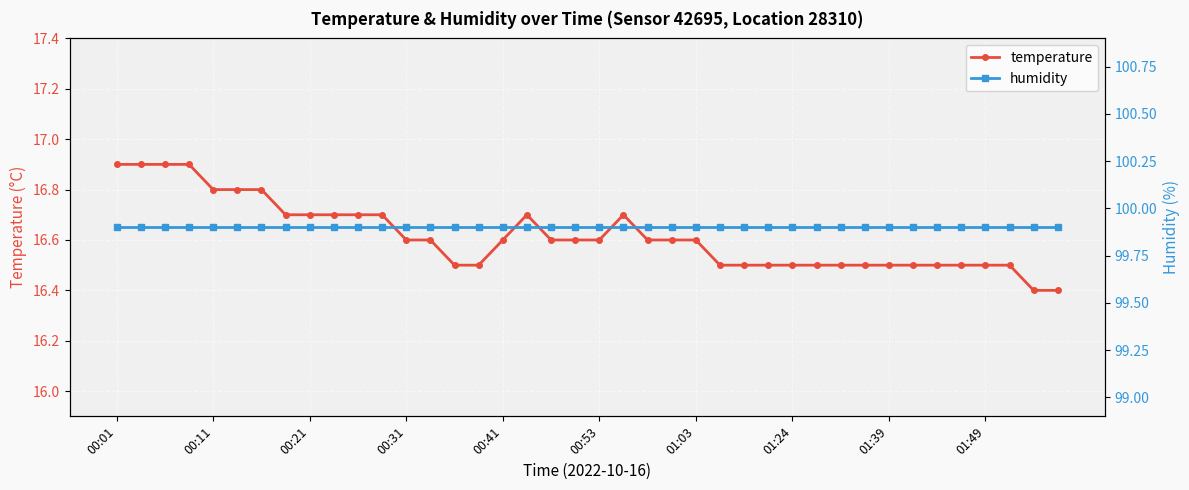

Reading right to left, what are all the values shown in this chart?

temperature: 16.4	16.4	16.5	16.5	16.5	16.5	16.5	16.5	16.5	16.5	16.5	16.5	16.5	16.5	16.5	16.6	16.6	16.6	16.7	16.6	16.6	16.6	16.7	16.6	16.5	16.5	16.6	16.6	16.7	16.7	16.7	16.7	16.7	16.8	16.8	16.8	16.9	16.9	16.9	16.9
humidity: 99.9	99.9	99.9	99.9	99.9	99.9	99.9	99.9	99.9	99.9	99.9	99.9	99.9	99.9	99.9	99.9	99.9	99.9	99.9	99.9	99.9	99.9	99.9	99.9	99.9	99.9	99.9	99.9	99.9	99.9	99.9	99.9	99.9	99.9	99.9	99.9	99.9	99.9	99.9	99.9